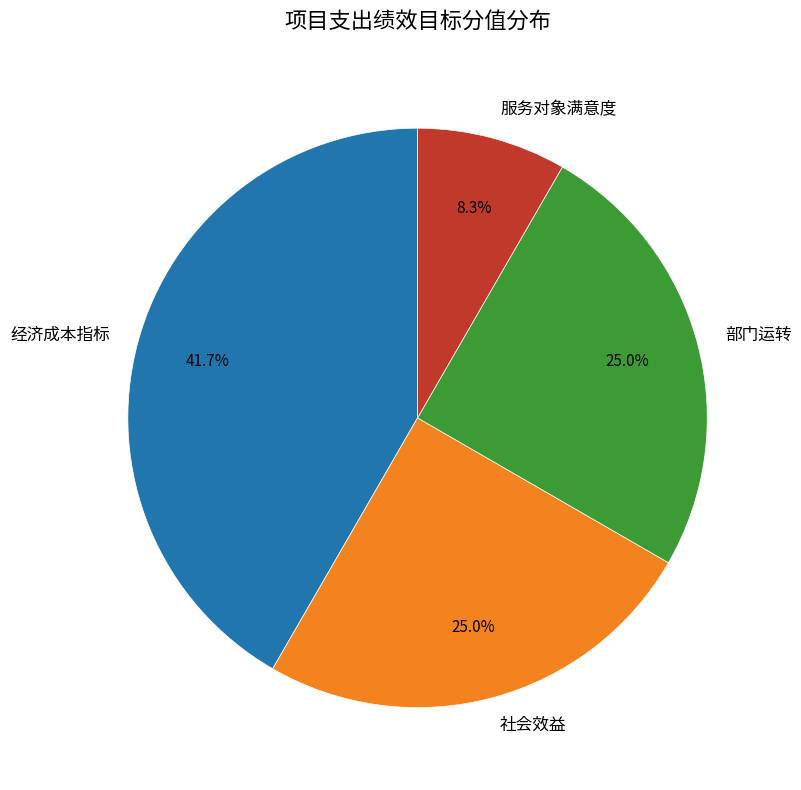

Is 部门运转 the majority of the pie?

No